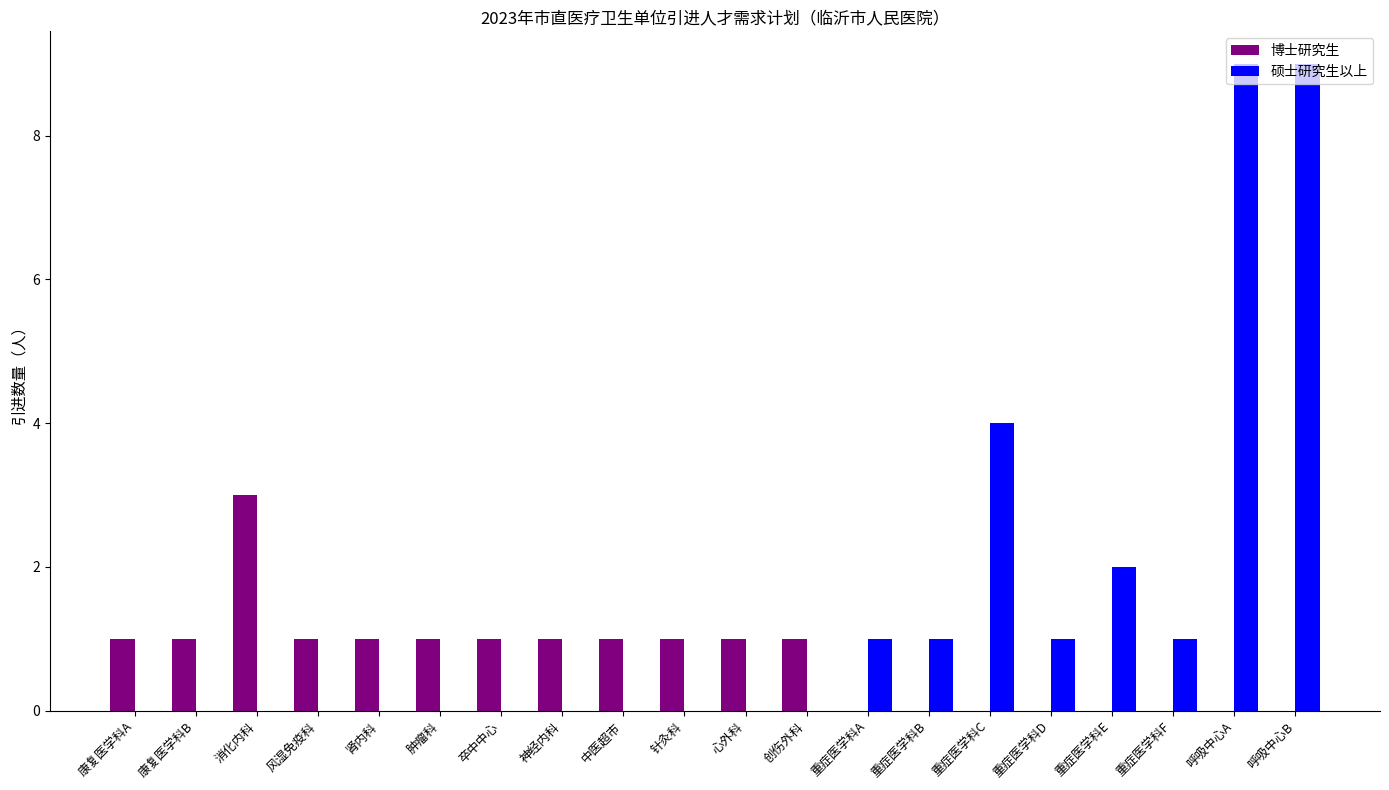

Are the bars horizontal?

No